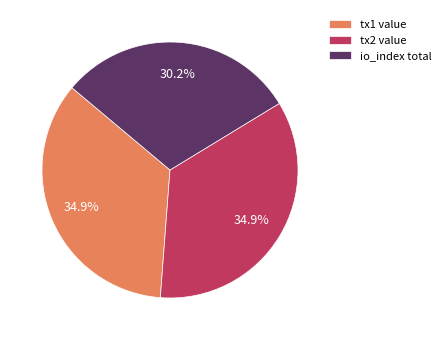

To the nearest percent, what is the difference between the largest and smallest slice percentages?

5%